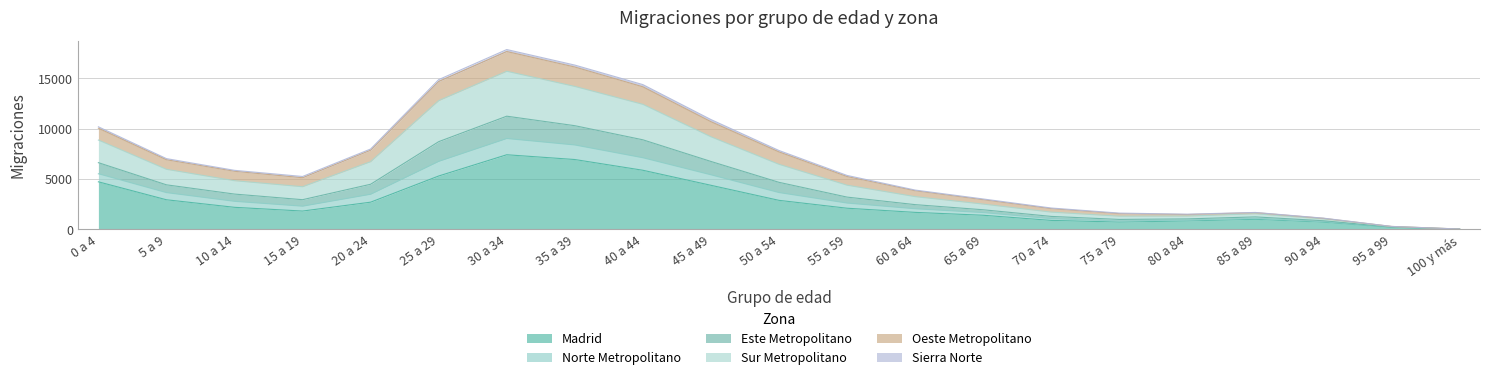

At which category is the sum across all series the highest?

30 a 34